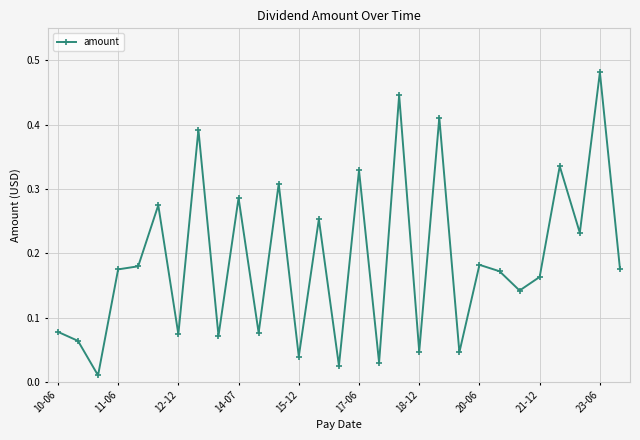

What is the sum of all values?

5.5